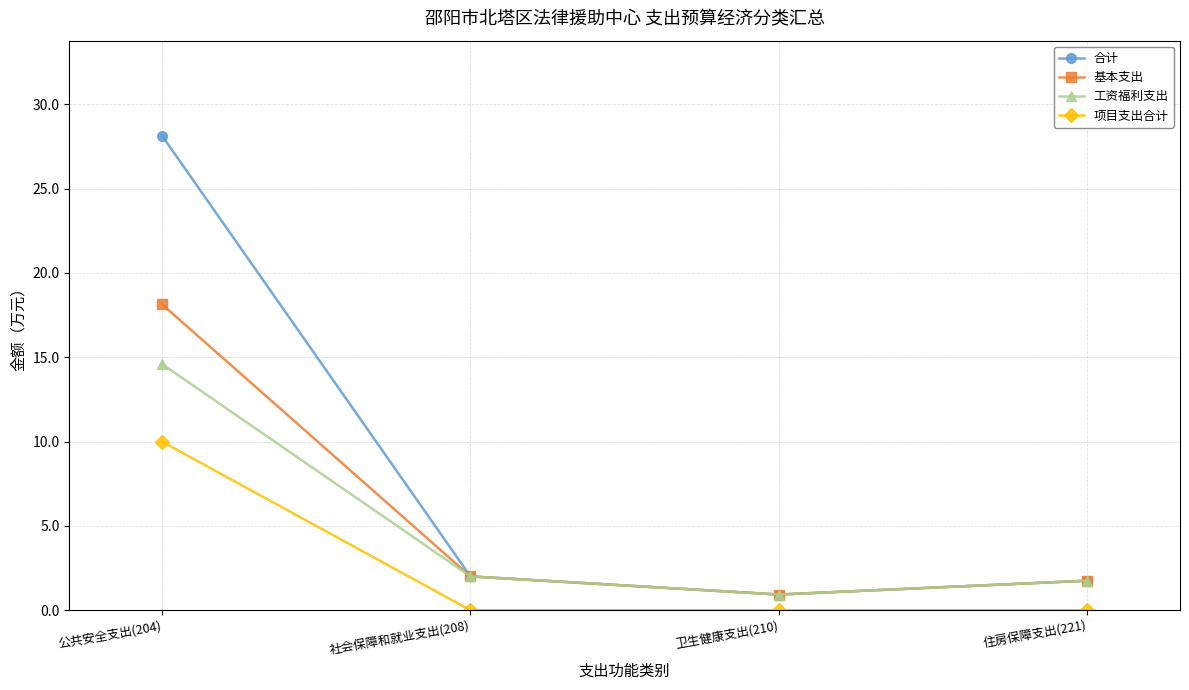

True or false: 合计 has a value of 2.0 at 社会保障和就业支出(208).

True